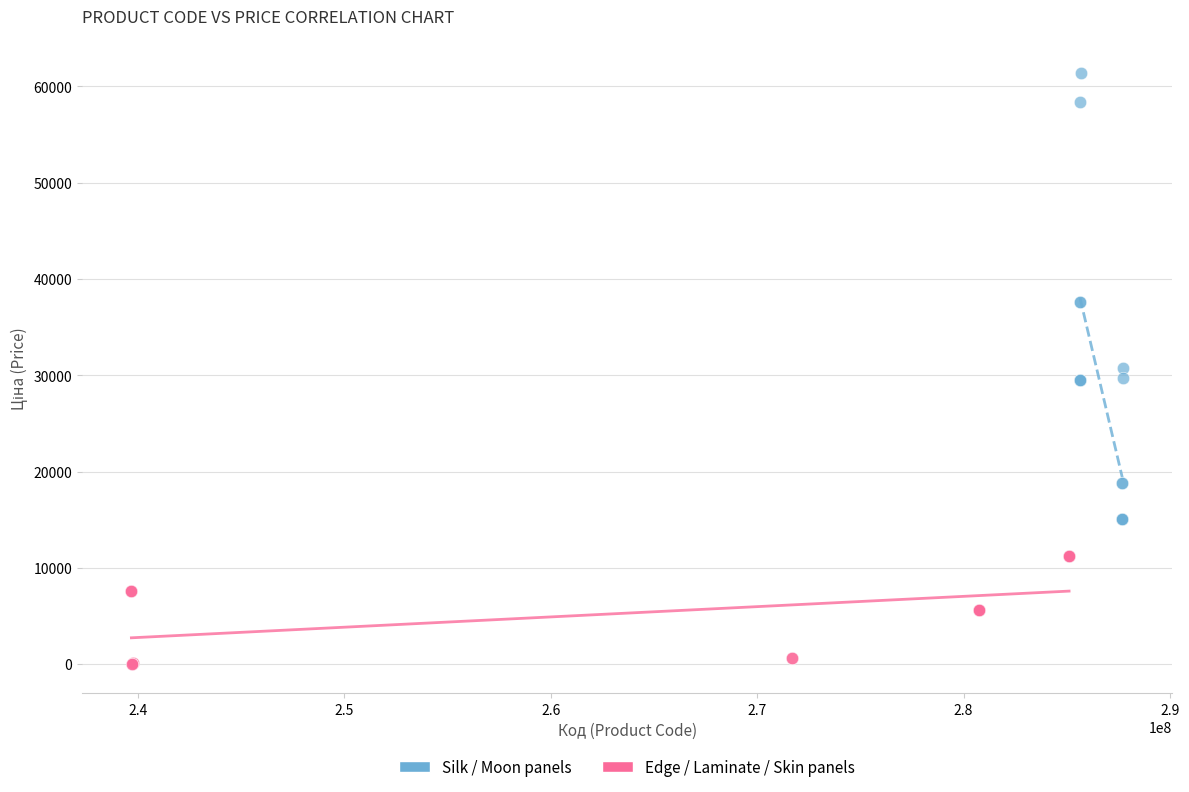

Which series has the widest spread of Y values?

Silk / Moon panels